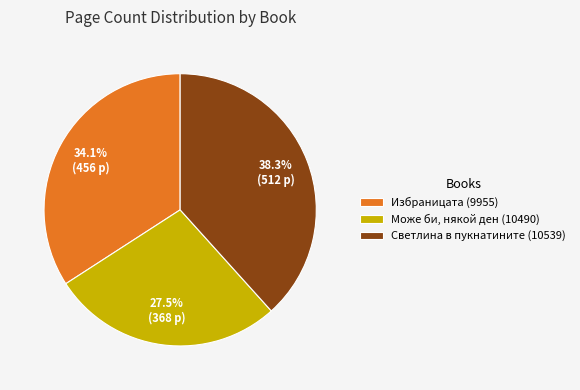

Which has a higher value, Светлина в пукнатините (10539) or Избраницата (9955)?

Светлина в пукнатините (10539)